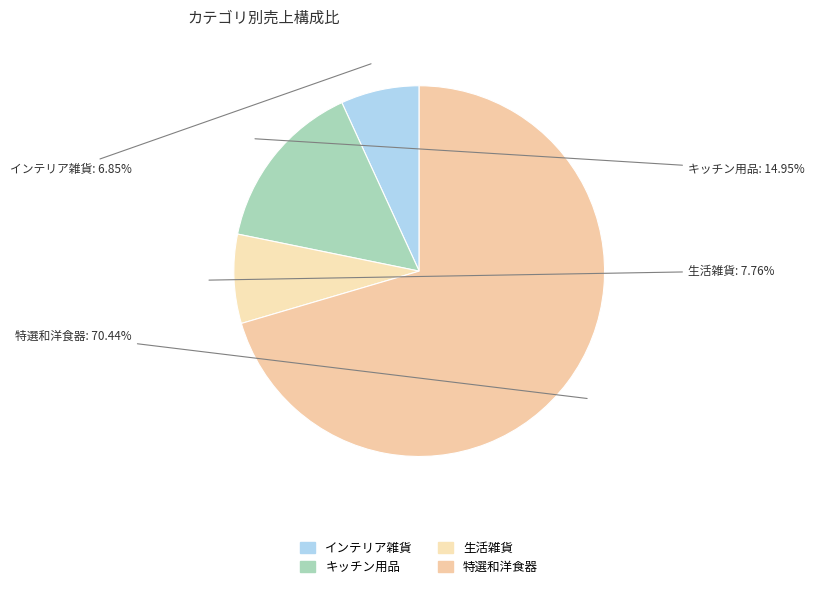

Which category has the smallest portion of the pie?

インテリア雑貨